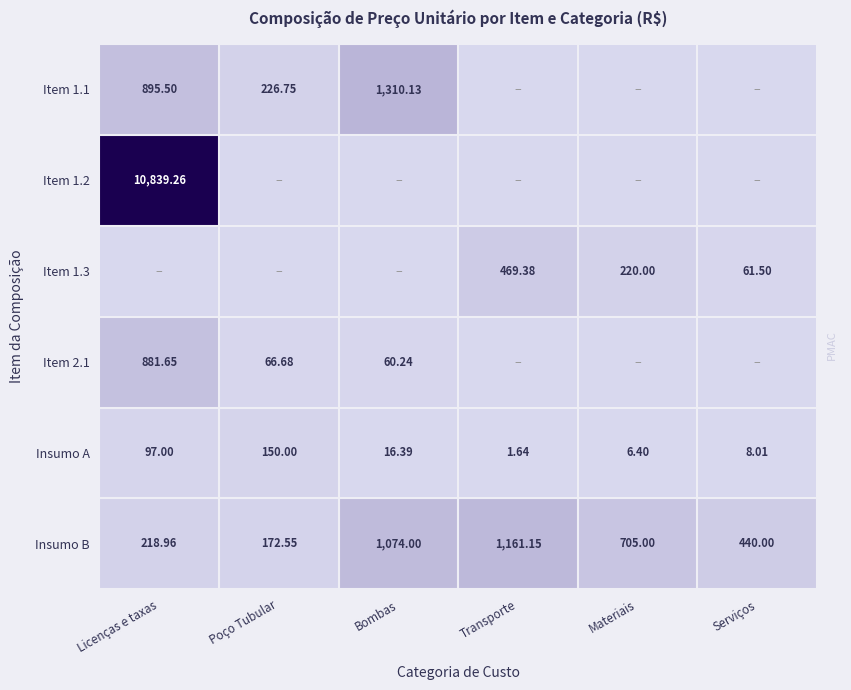

Which category has the lowest value in the Item 1.1 series?

Transporte